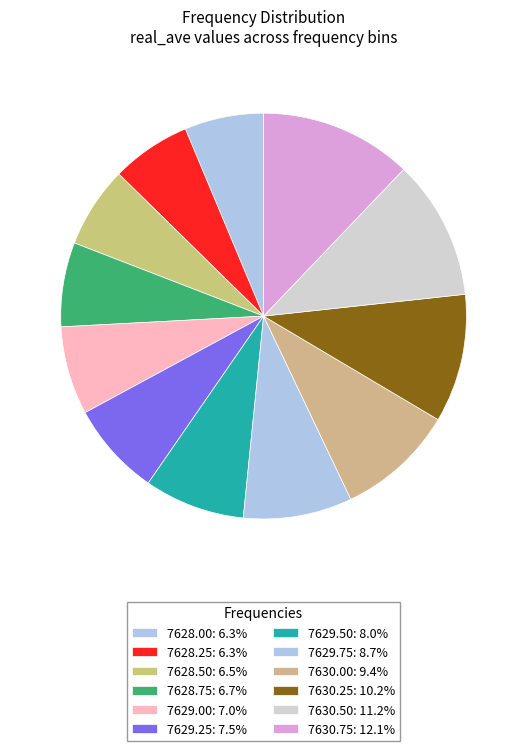

Is there any slice that represents more than half of the pie?

No